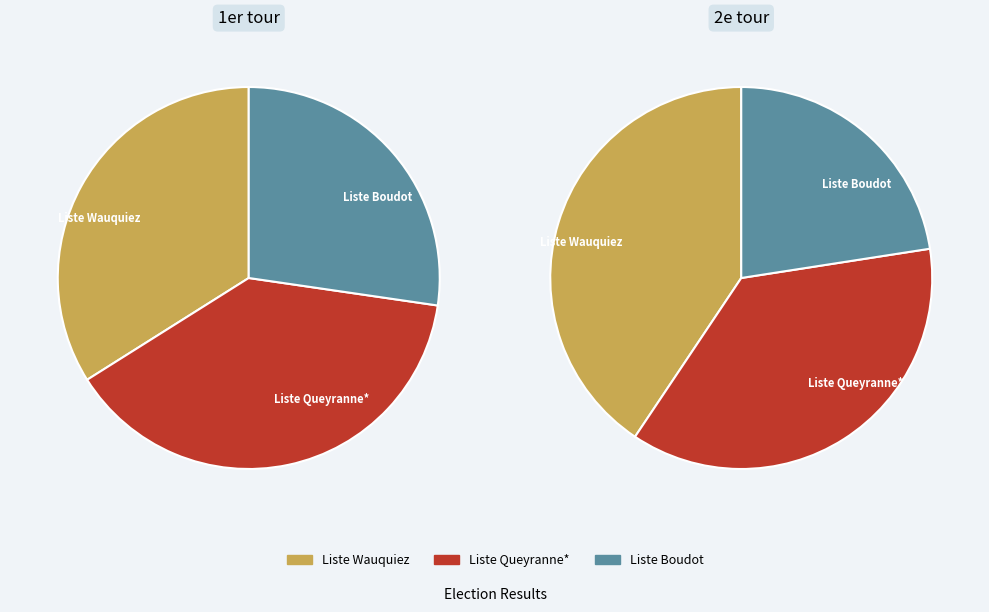

To the nearest percent, what is the difference between the largest and smallest slice percentages?

18%